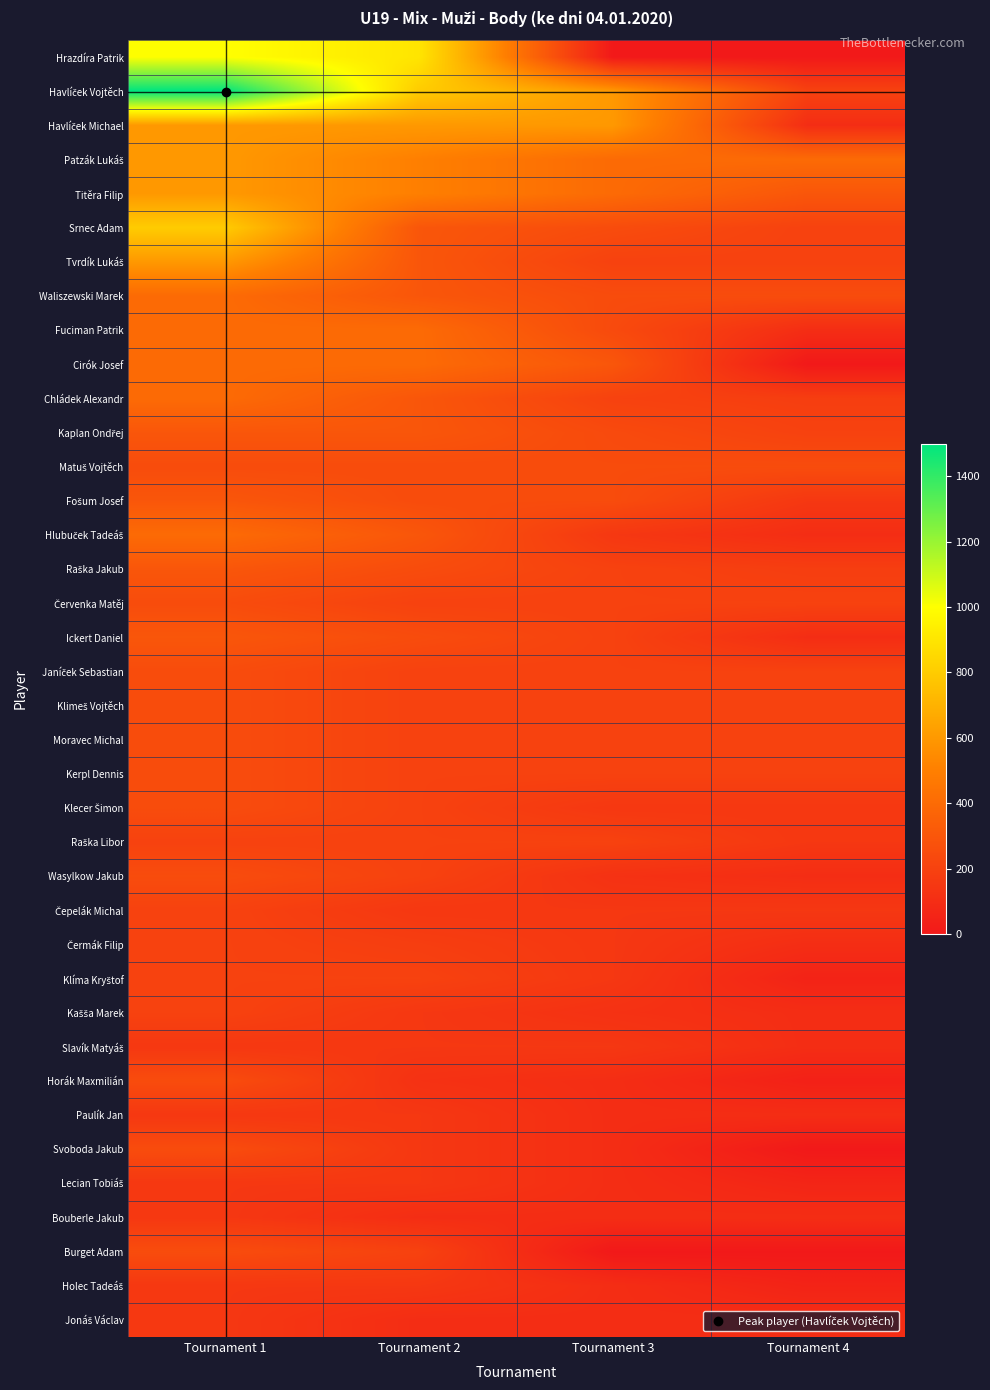

What is the total value across all series at Tournament 1?

13550